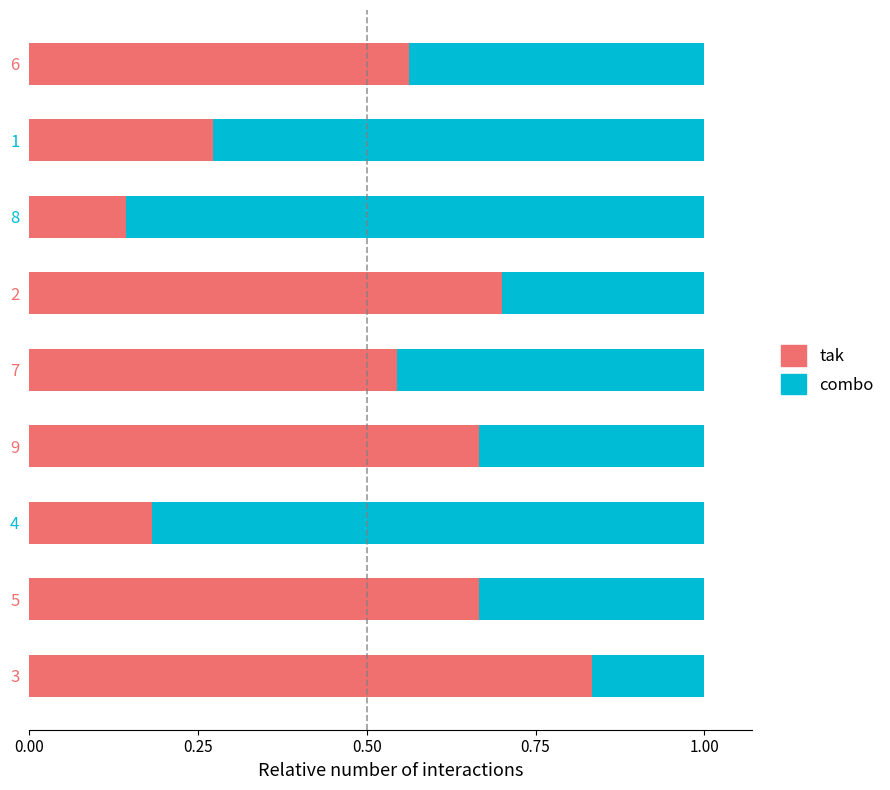

At which label does tak reach its minimum?

8